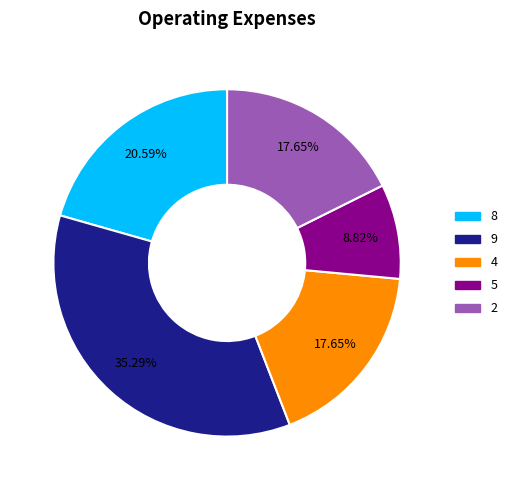

Is it true that 9 is 1% of the pie?

False